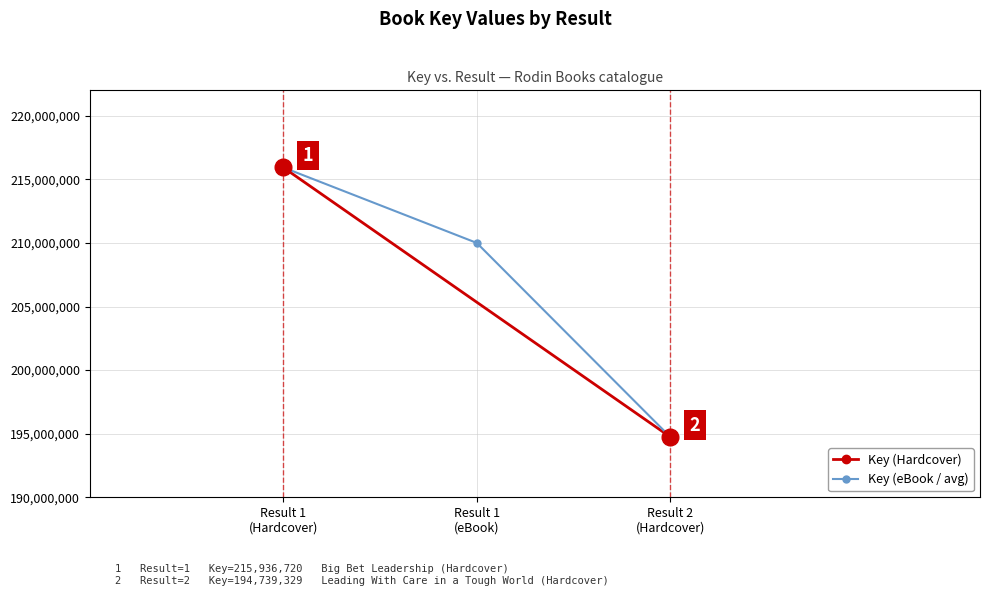

At Result 2
(Hardcover), list the series in order from smallest to largest.

Key (Hardcover), Key (eBook / avg)